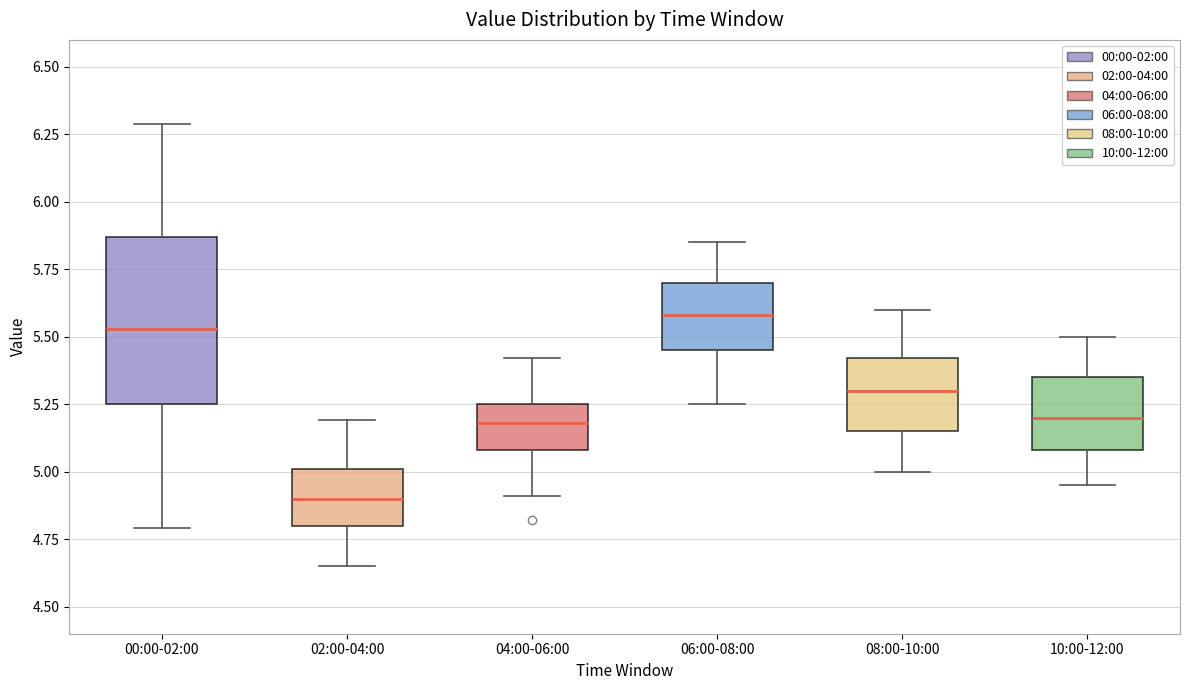

Comparing the boxes themselves (not the whiskers), which one is the tallest?

00:00-02:00